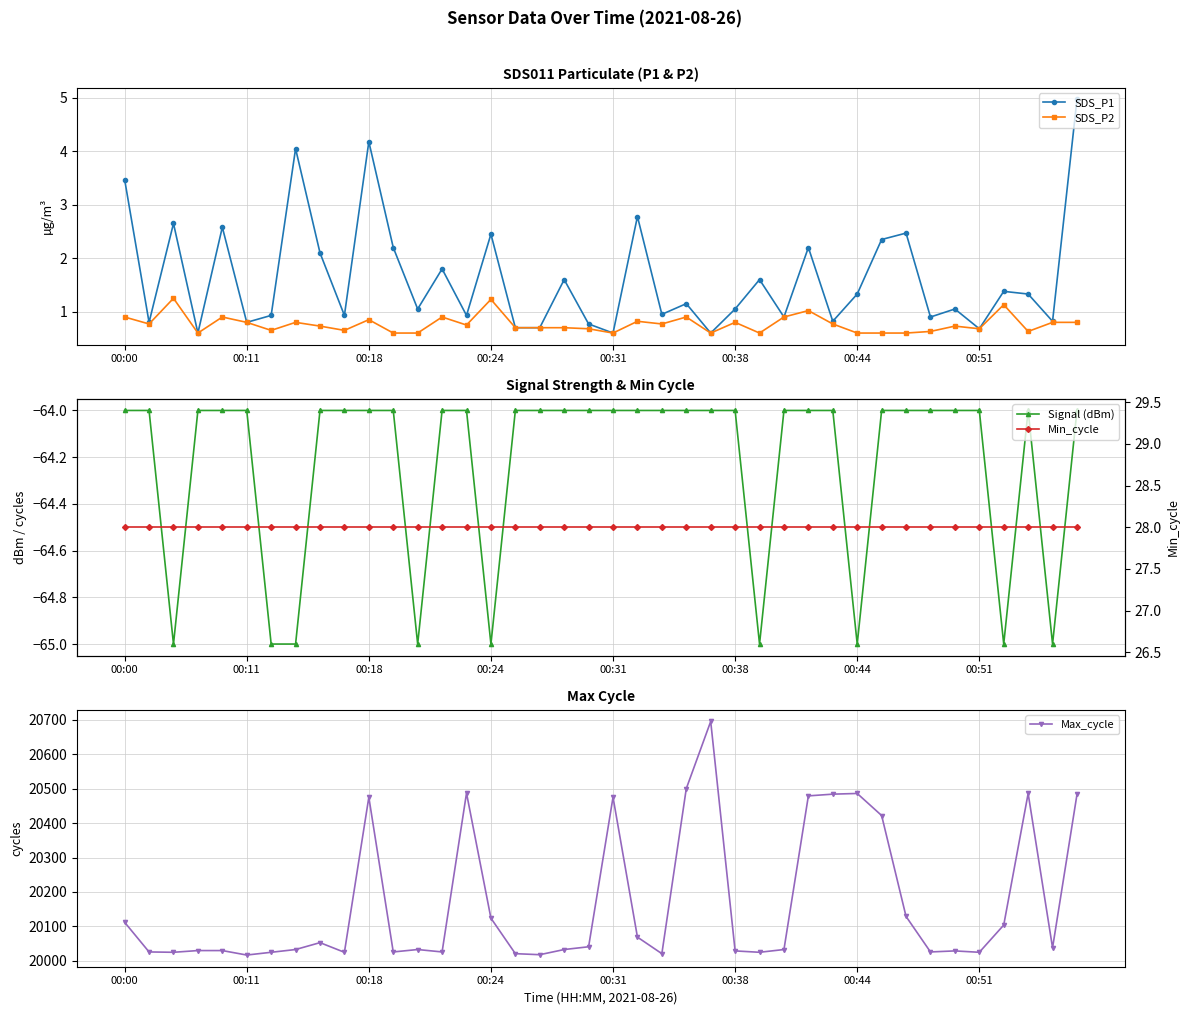

At which label does Min_cycle reach its minimum?

00:00